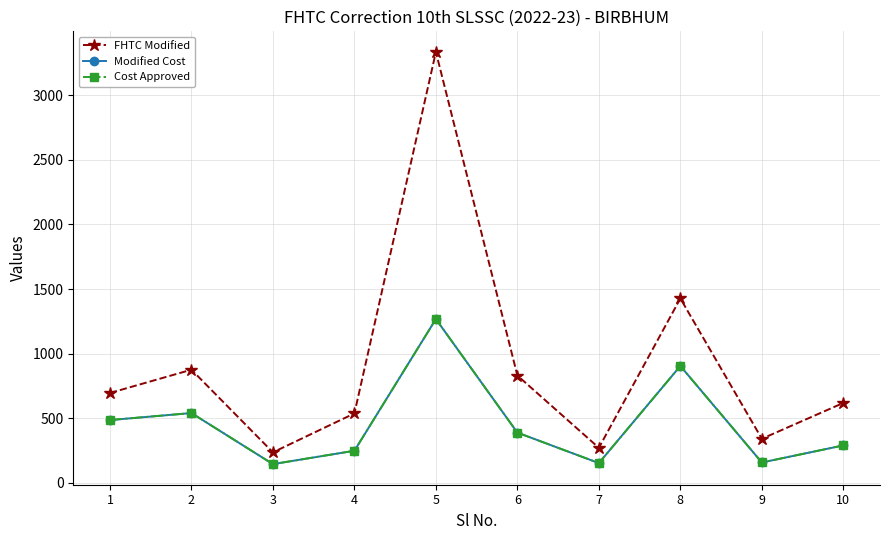

How many data points in FHTC Modified are above 696?

4